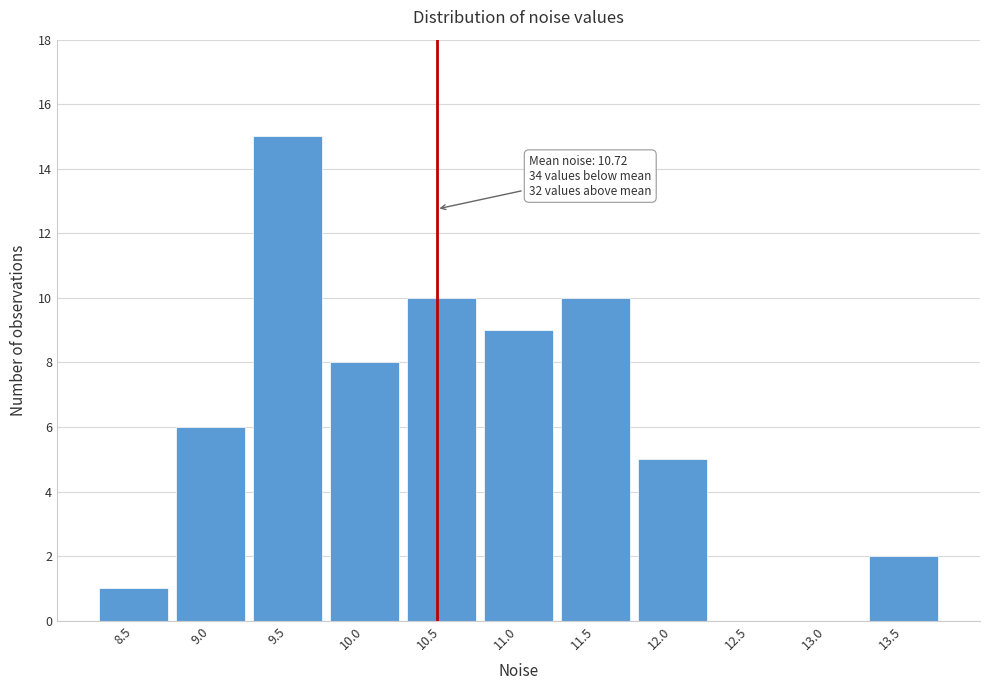

Reading left to right, extract all data points from this chart.

8.5=1	9.0=6	9.5=15	10.0=8	10.5=10	11.0=9	11.5=10	12.0=5	12.5=0	13.0=0	13.5=2